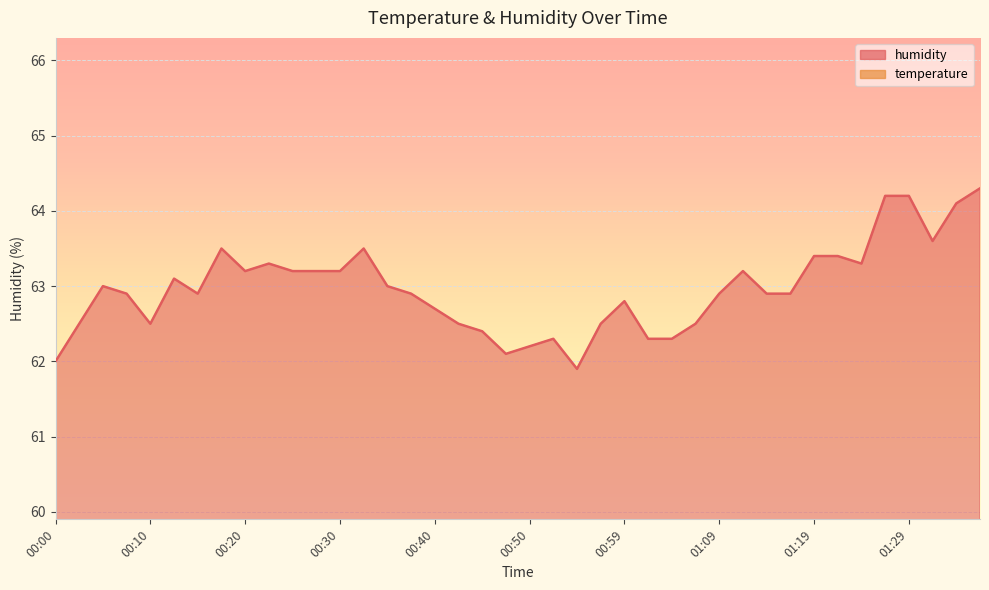

Reading right to left, transcribe all the data shown in this chart.

temperature: 37.5	37.5	37.6	37.5	37.3	37.5	37.3	37.3	37.8	38.0	38.0	38.1	38.3	38.3	38.3	38.3	38.3	38.3	38.4	38.4	38.6	38.3	38.3	38.1	38.0	38.1	38.1	38.1	38.1	38.0	38.0	38.0	38.3	38.3	38.3	38.3	38.3	38.3	38.3	38.4
humidity: 64.3	64.1	63.6	64.2	64.2	63.3	63.4	63.4	62.9	62.9	63.2	62.9	62.5	62.3	62.3	62.8	62.5	61.9	62.3	62.2	62.1	62.4	62.5	62.7	62.9	63.0	63.5	63.2	63.2	63.2	63.3	63.2	63.5	62.9	63.1	62.5	62.9	63.0	62.5	62.0